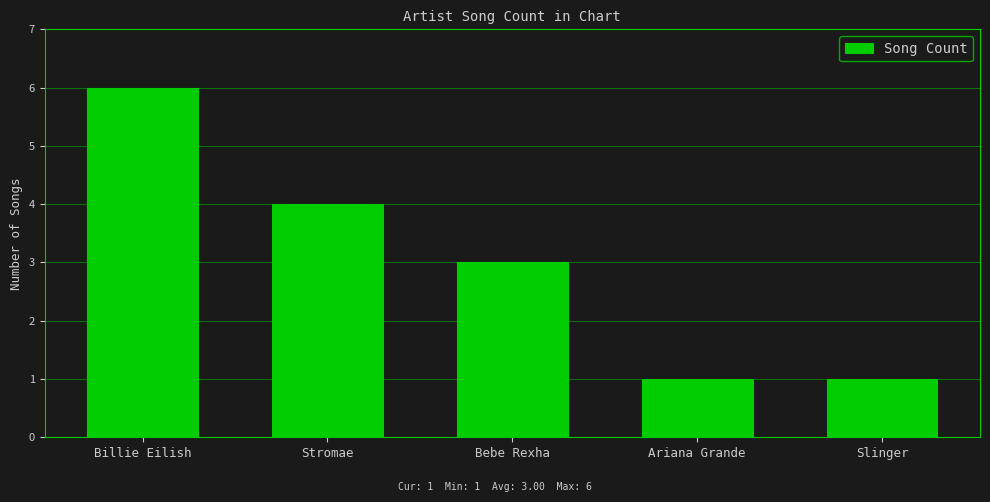

What is the average value?

3